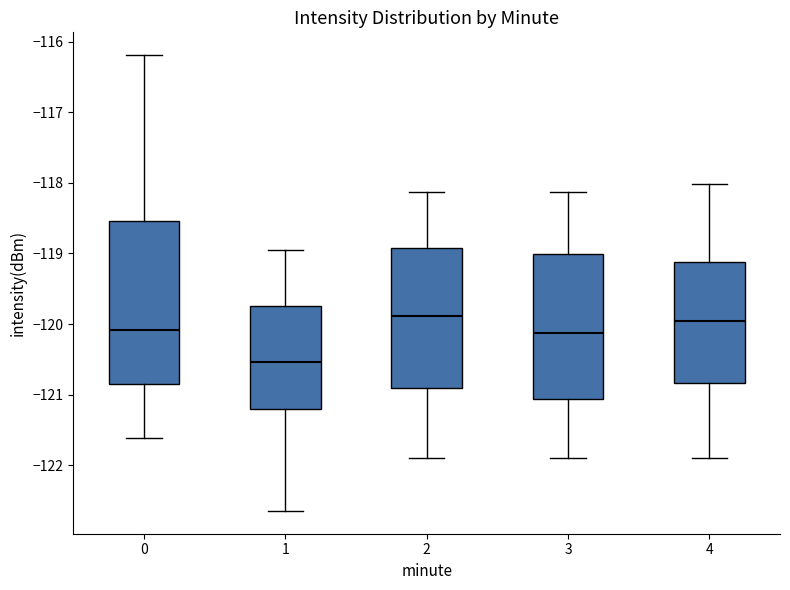

Reading left to right, read every box against the y-axis: the position of its median line, the range the box covers, and the ends of its whiskers. The values are not printed on the chart, so give them approximately, as read against the axis.

0: median -120.1, box -120.8 to -118.5, whiskers -121.6 to -116.2
1: median -120.5, box -121.2 to -119.8, whiskers -122.6 to -118.9
2: median -119.9, box -120.9 to -118.9, whiskers -121.9 to -118.1
3: median -120.1, box -121.1 to -119.0, whiskers -121.9 to -118.1
4: median -120.0, box -120.8 to -119.1, whiskers -121.9 to -118.0